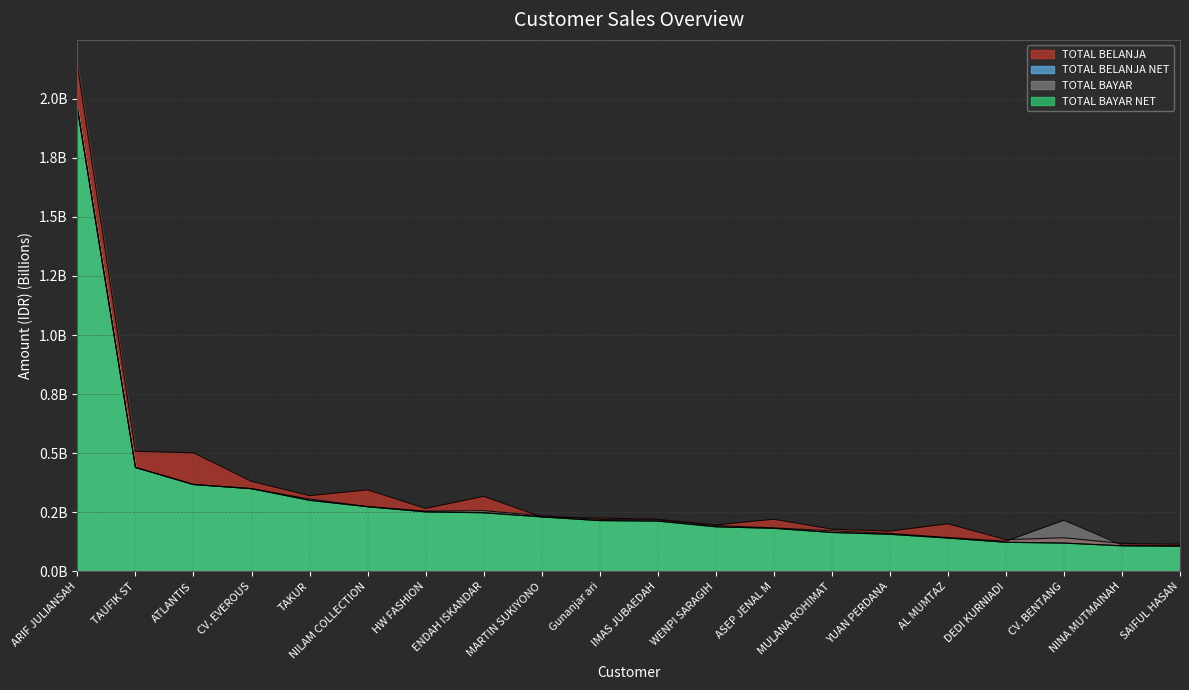

Rank the series by their maximum value, from highest to lowest.

TOTAL BELANJA, TOTAL BELANJA NET, TOTAL BAYAR, TOTAL BAYAR NET